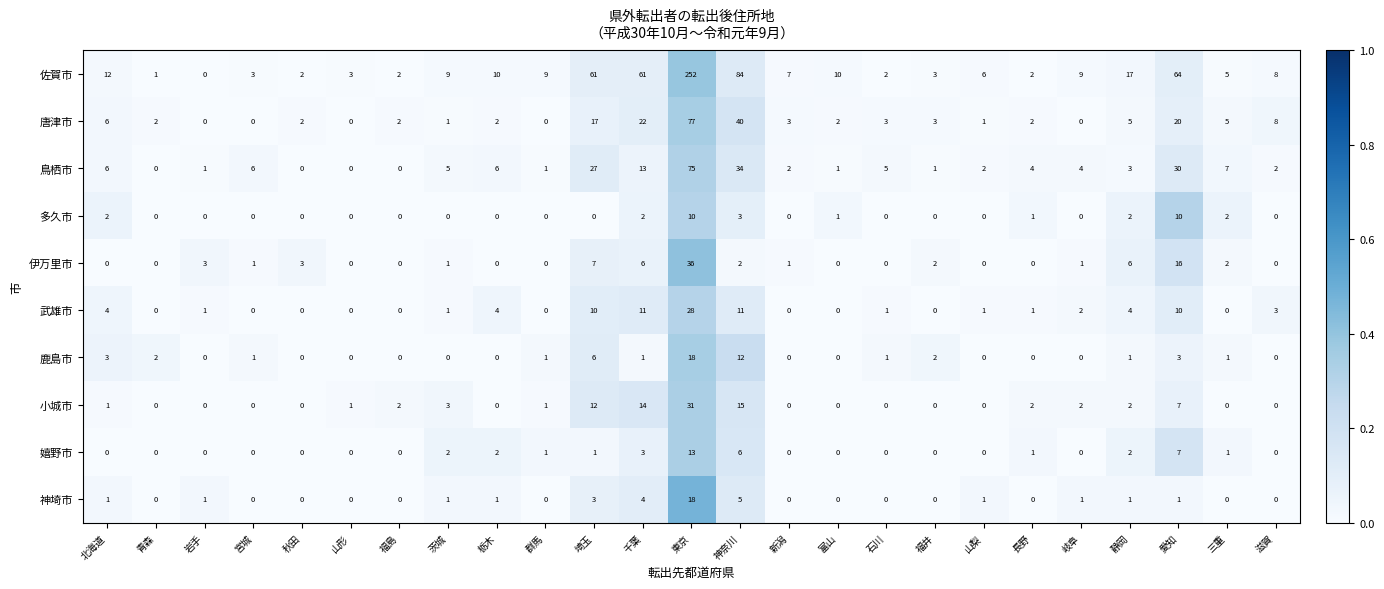

The 神埼市 series shows 12 at 秋田. True or false?

False